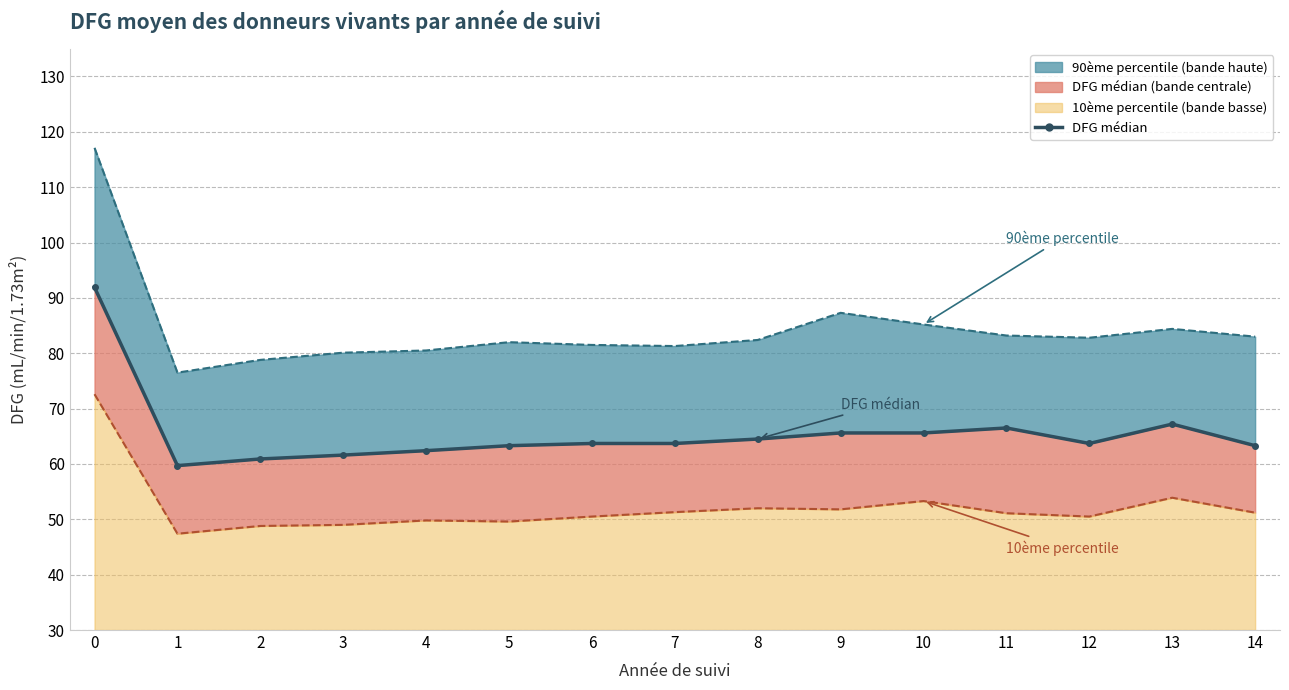

Reading left to right, extract all data points from this chart.

DFG médian: 0=91.9	1=59.7	2=60.9	3=61.6	4=62.4	5=63.3	6=63.7	7=63.7	8=64.5	9=65.6	10=65.6	11=66.5	12=63.7	13=67.2	14=63.3
10ème percentile line: 0=72.6	1=47.4	2=48.8	3=49.0	4=49.8	5=49.6	6=50.5	7=51.3	8=52.0	9=51.8	10=53.3	11=51.1	12=50.5	13=53.9	14=51.2
90ème percentile line: 0=117.1	1=76.5	2=78.8	3=80.1	4=80.5	5=82.0	6=81.5	7=81.3	8=82.4	9=87.3	10=85.2	11=83.2	12=82.8	13=84.4	14=83.0